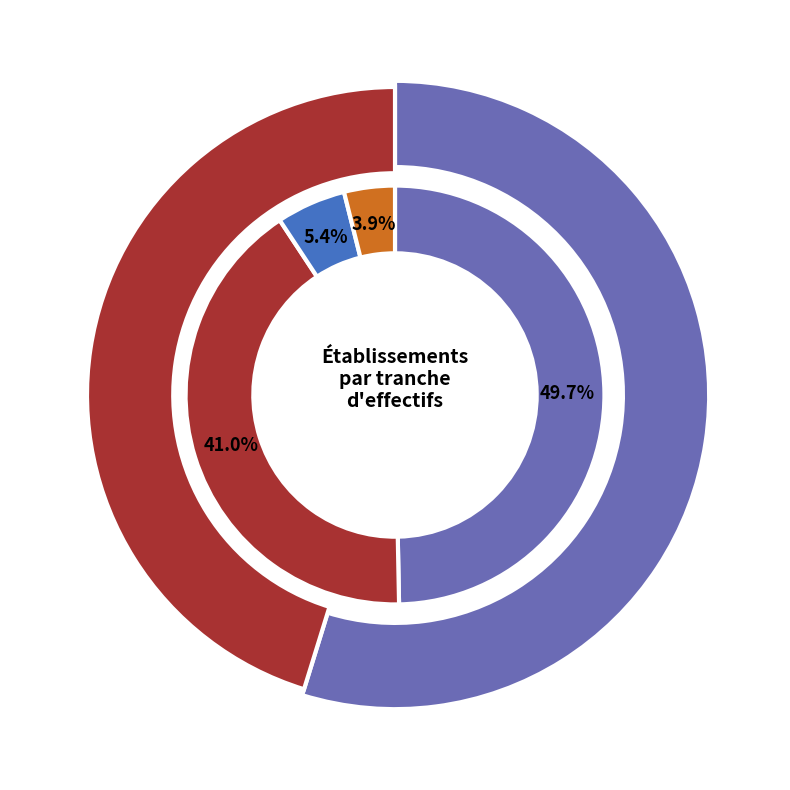

Is there a majority slice in this chart?

No